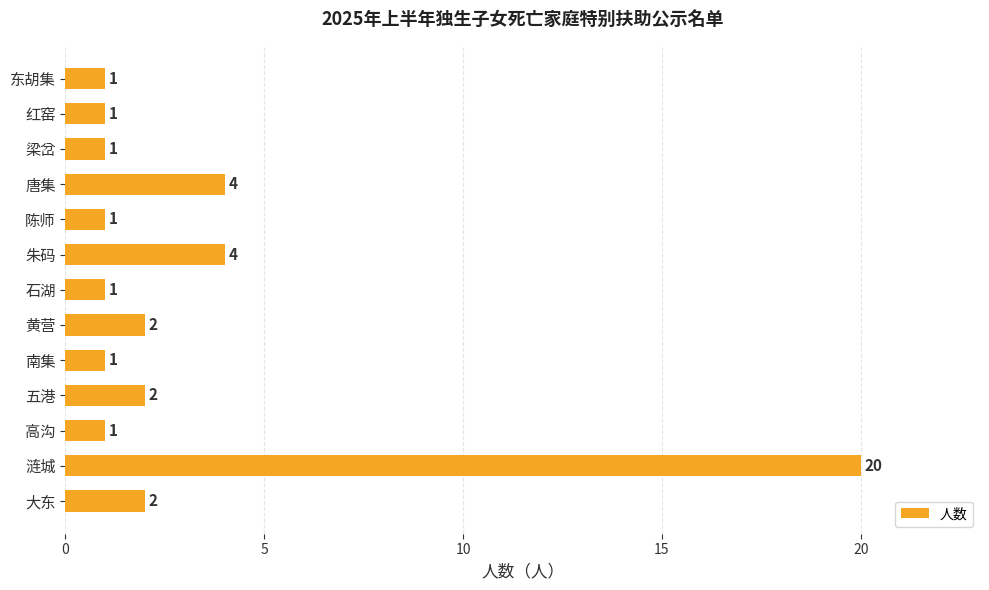

What is the change in value from 涟城 to 五港?

-18